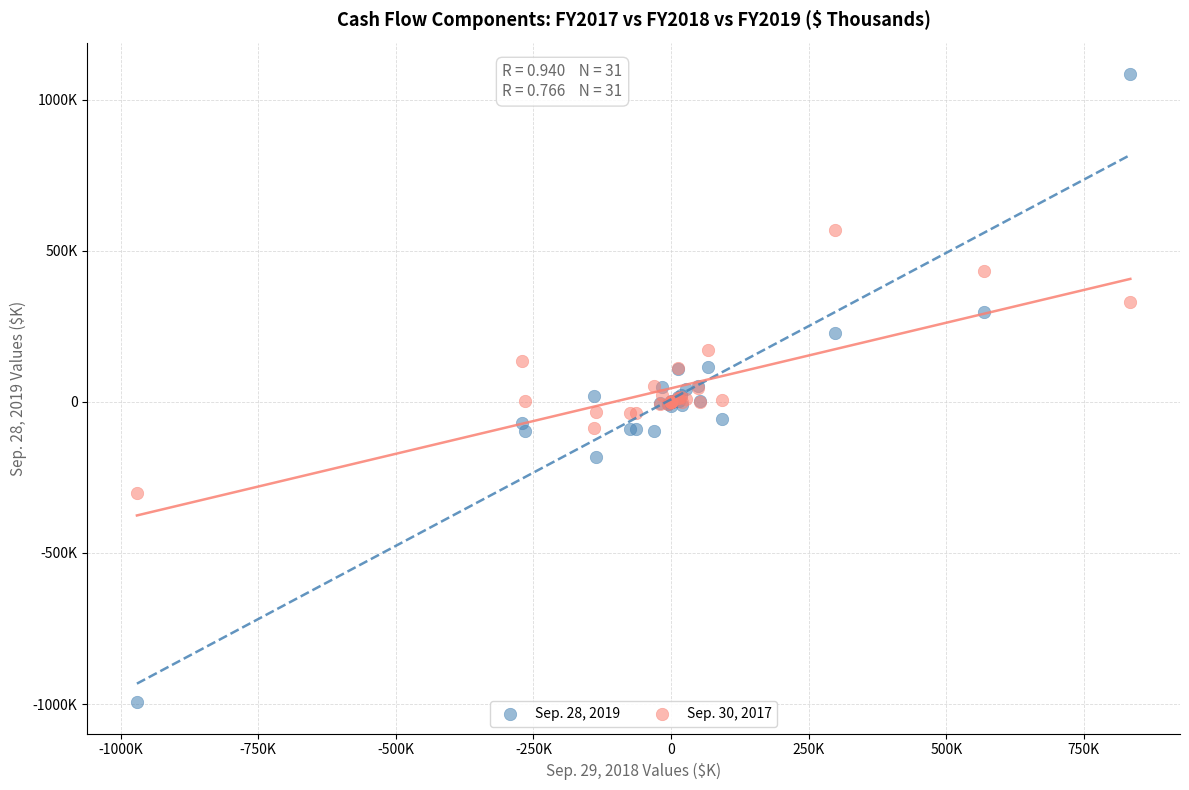

Which series has the widest spread of Y values?

Sep. 28, 2019